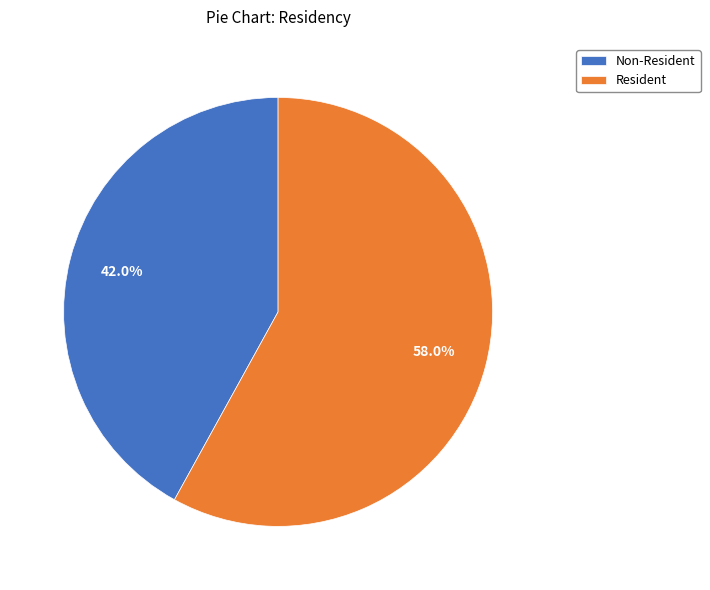

True or false: Resident accounts for 50% of the total.

False